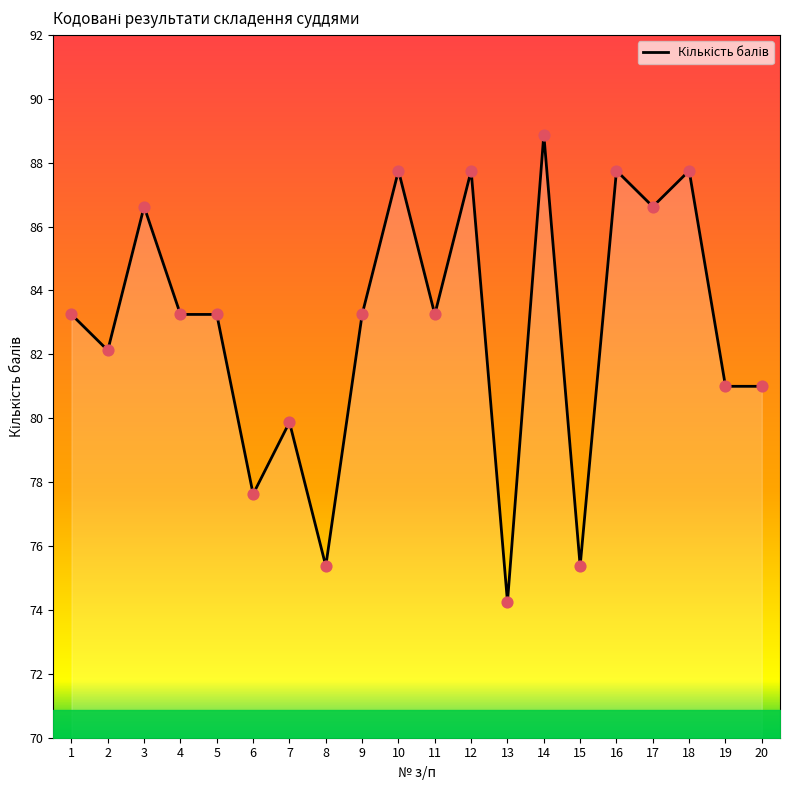

What is the ratio of the value at 20 to the value at 2?

1.0